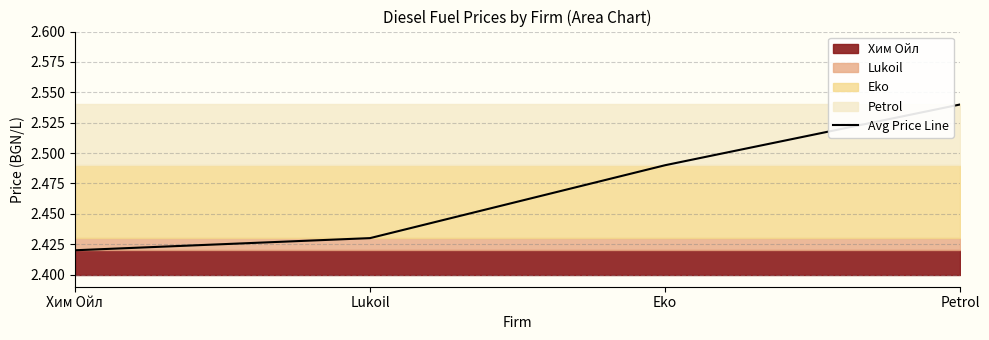

How many lines are shown in the chart?

1